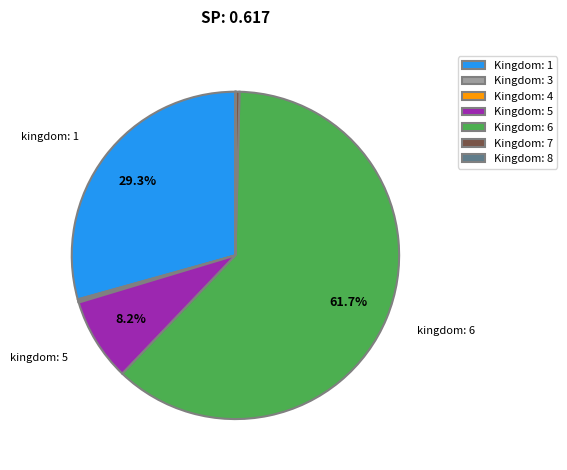

What is the largest slice in the pie chart?

Kingdom: 6